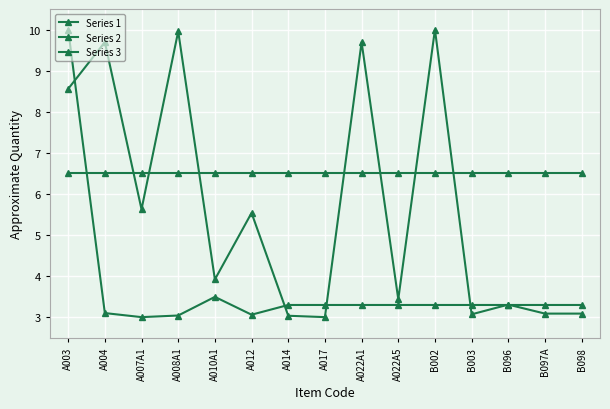

How many lines are shown in the chart?

3